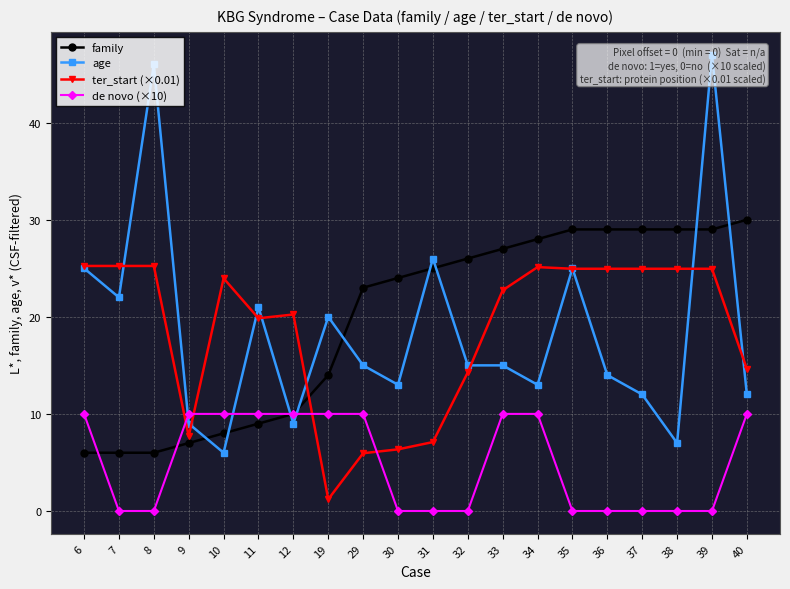

What is the difference between the second highest and second lowest values in the age series?

39.0